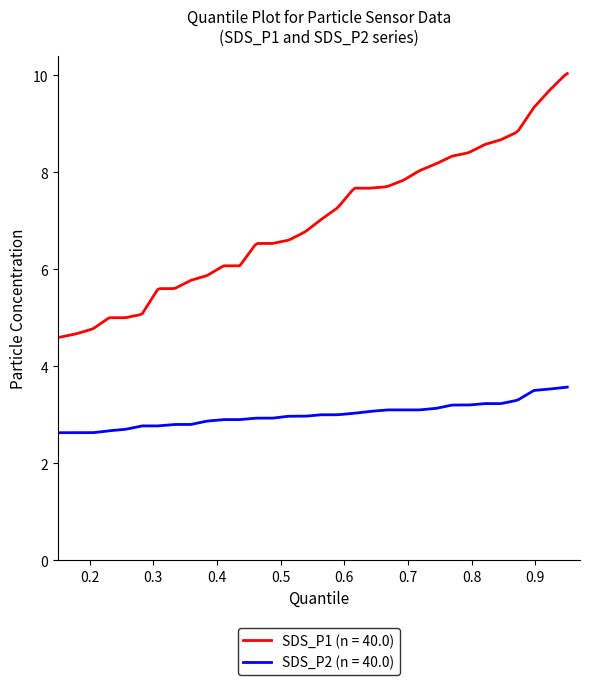

What is the maximum value shown in the chart?

10.0